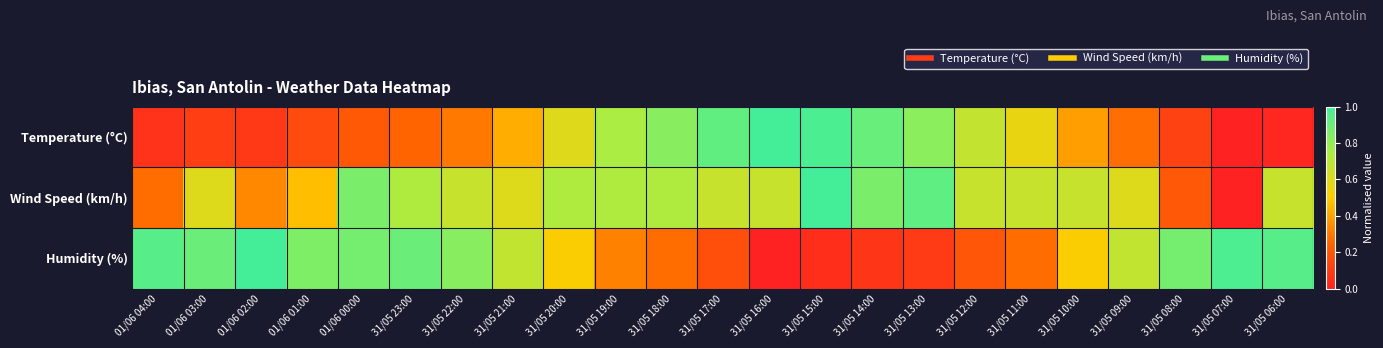

What is the total value across all series at 31/05 07:00?

1.0